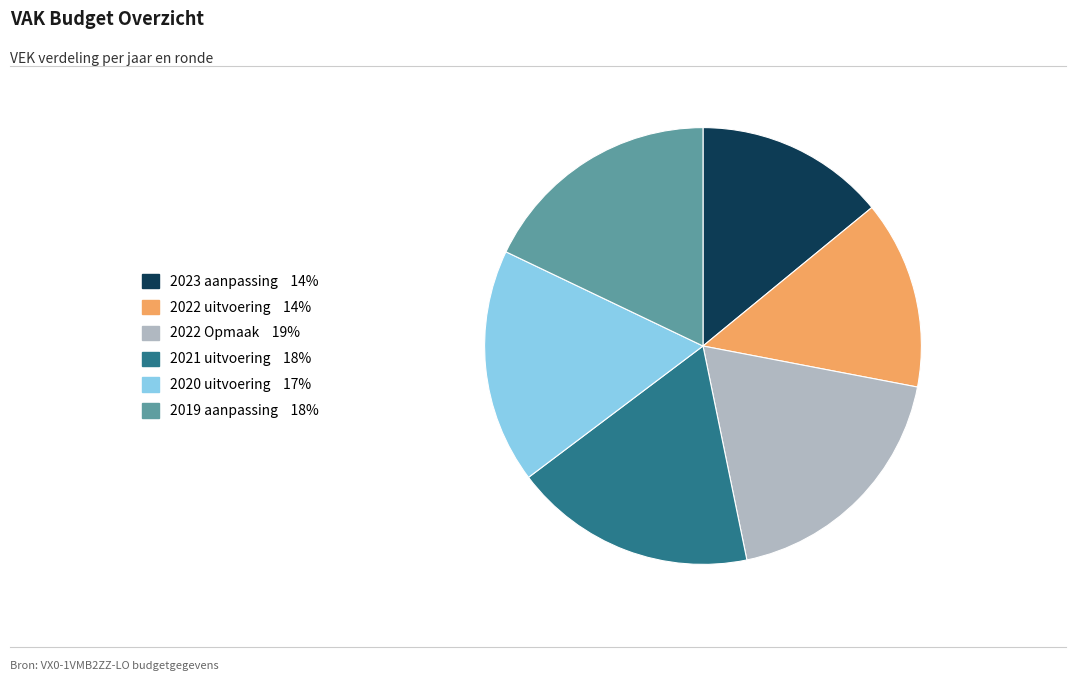

Does any single category account for the majority?

No